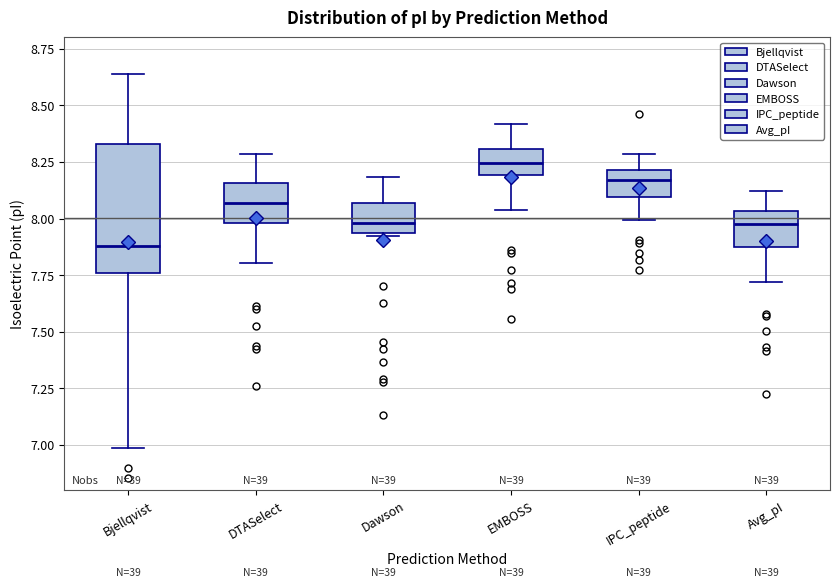

Which box's median line is the highest?

EMBOSS